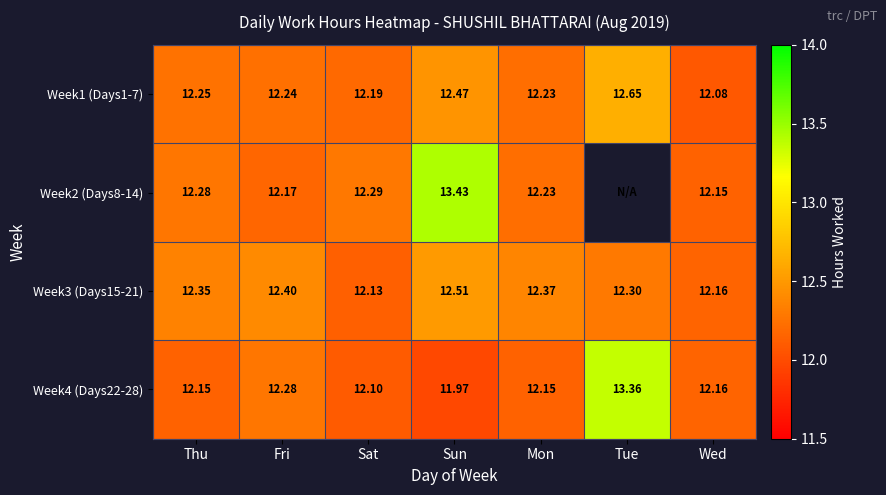

How many data points does each series have?

7